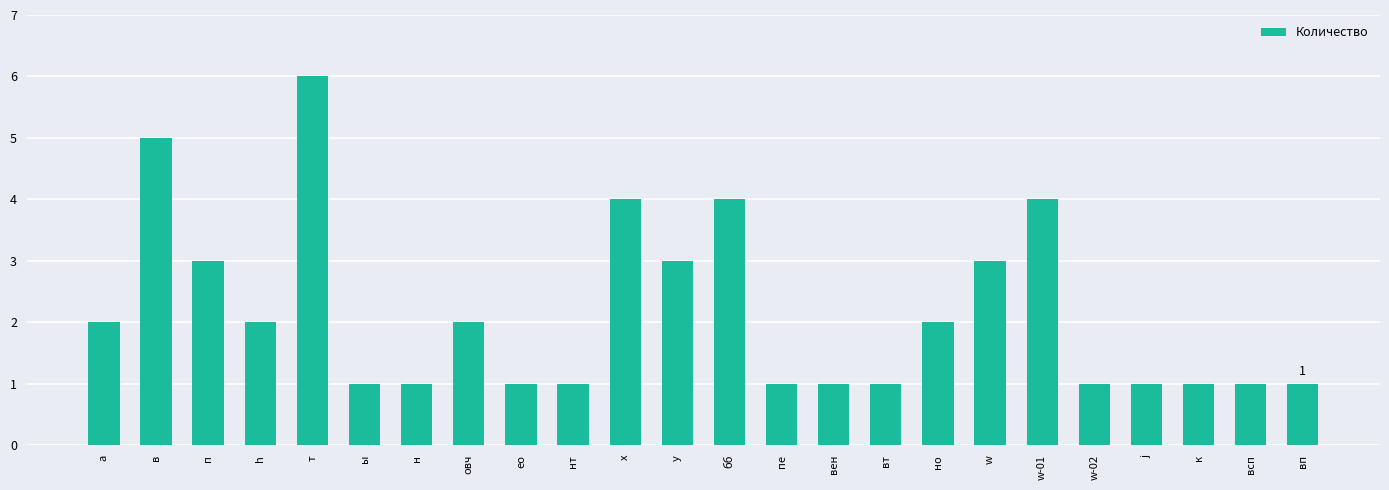

Which has a higher value, w-02 or овч?

овч